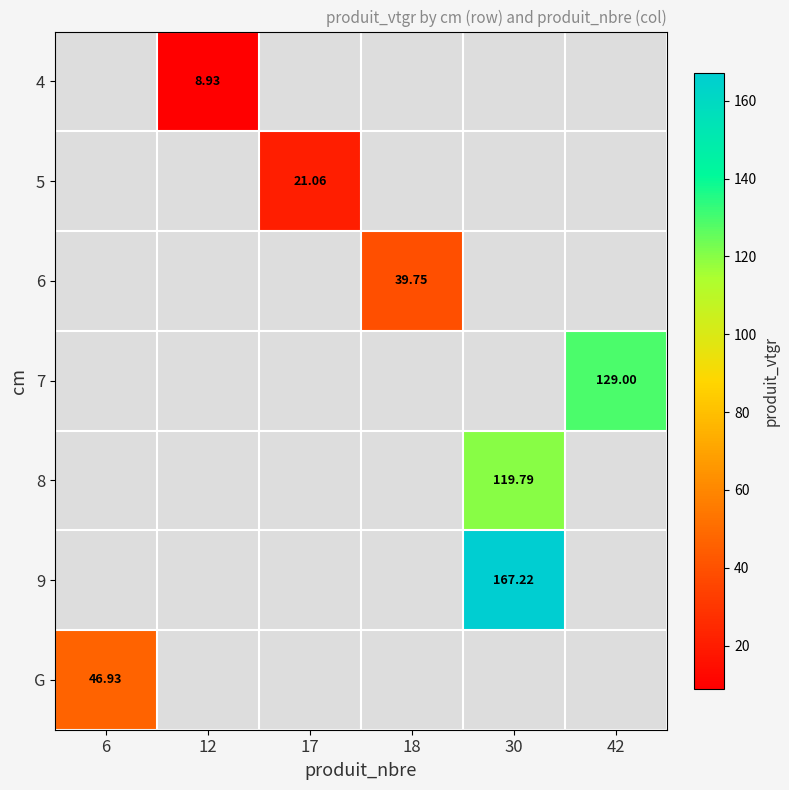

True or false: 4 has a value of 0.0 at 18.

True